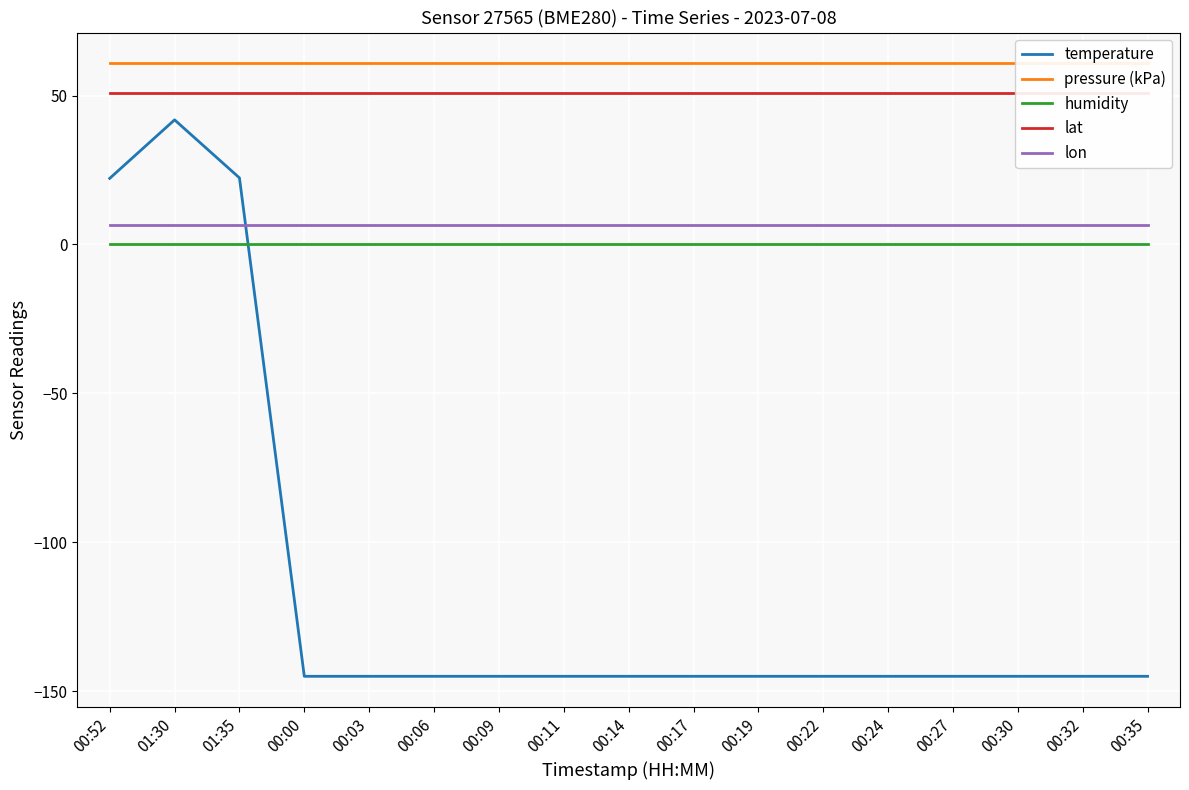

What is the label of the 1st point from the right?

00:35